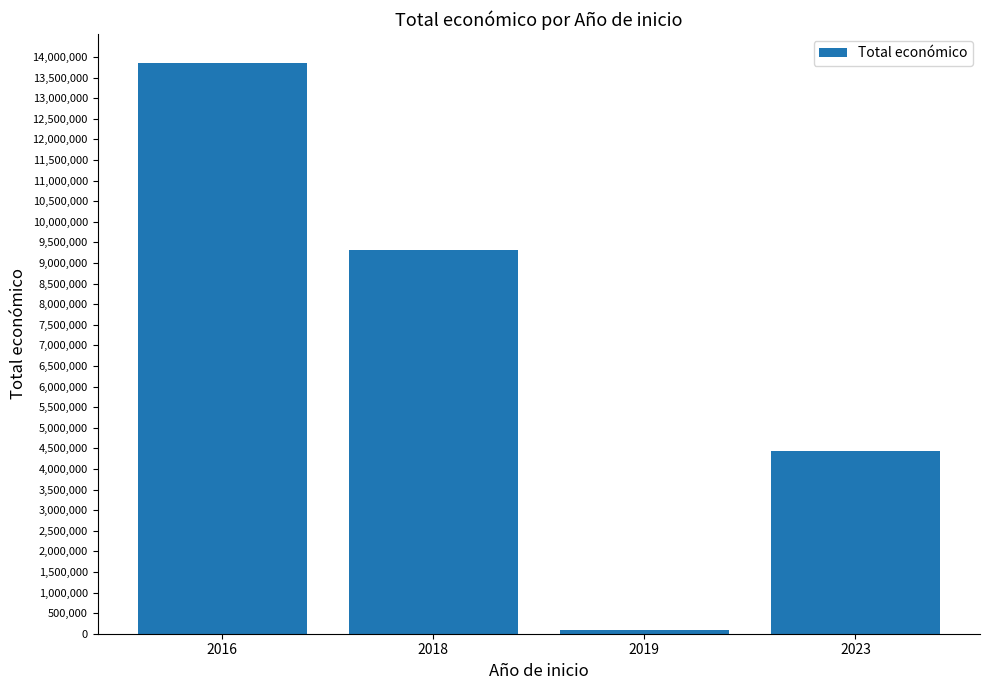

Between 2018 and 2023, which is larger?

2018